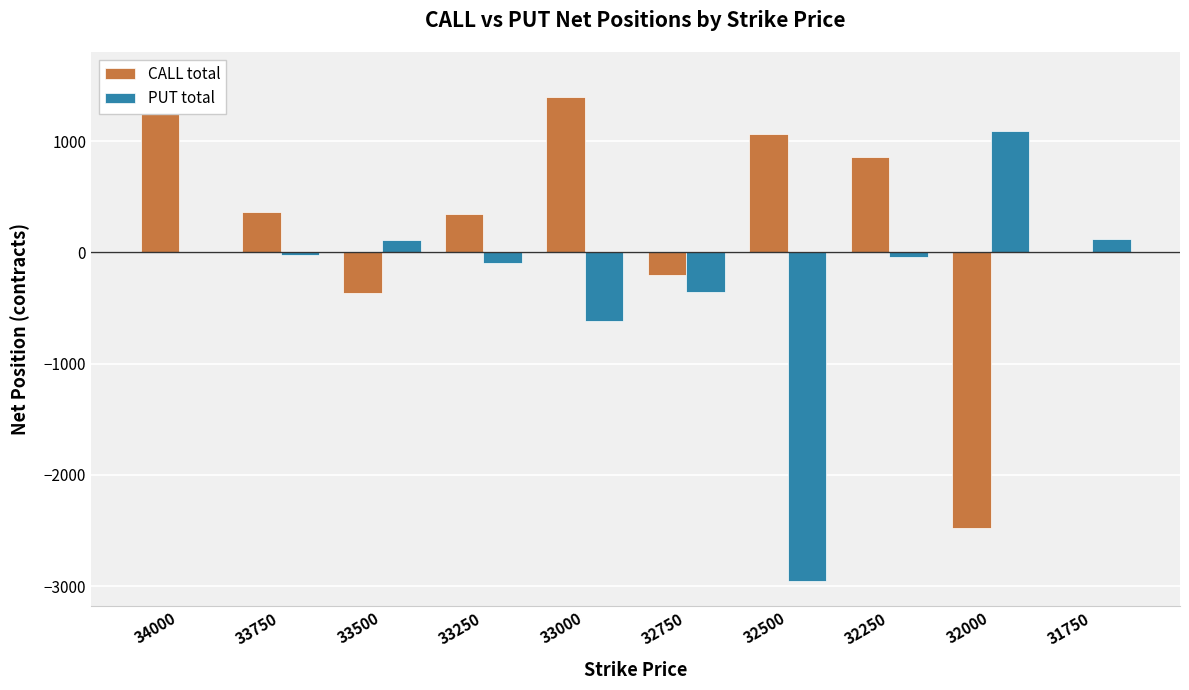

Reading left to right, transcribe all the data shown in this chart.

CALL total: 34000=1576	33750=364	33500=-365	33250=348	33000=1400	32750=-201	32500=1068	32250=854	32000=-2478	31750=0
PUT total: 34000=8	33750=-22	33500=109	33250=-96	33000=-621	32750=-358	32500=-2952	32250=-41	32000=1094	31750=121